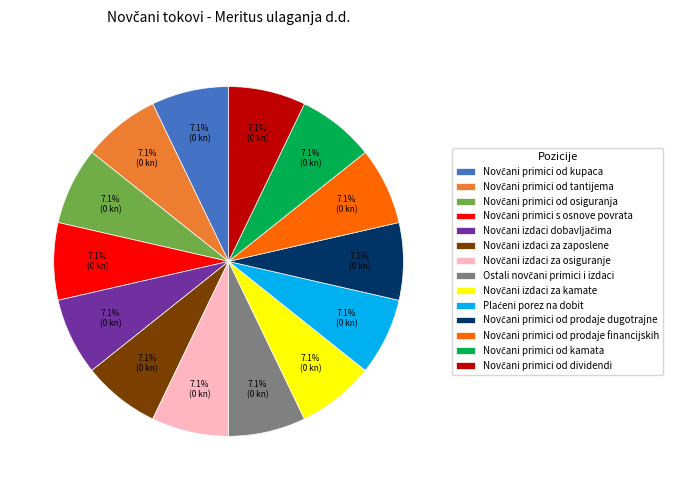

To the nearest percent, what is the difference between the largest and smallest slice percentages?

0%